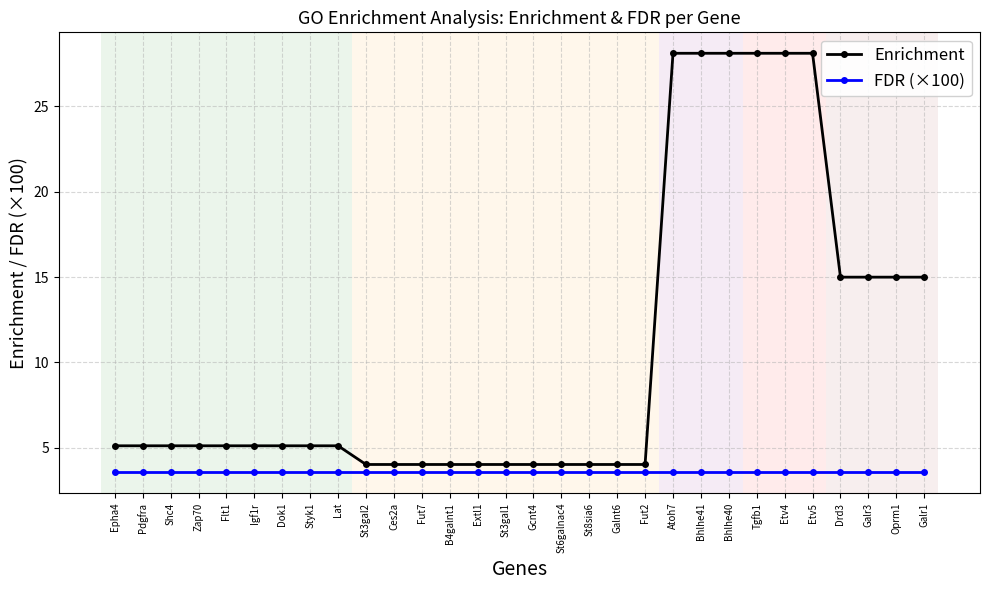

What are all the series names shown in the legend?

Enrichment, FDR (×100)